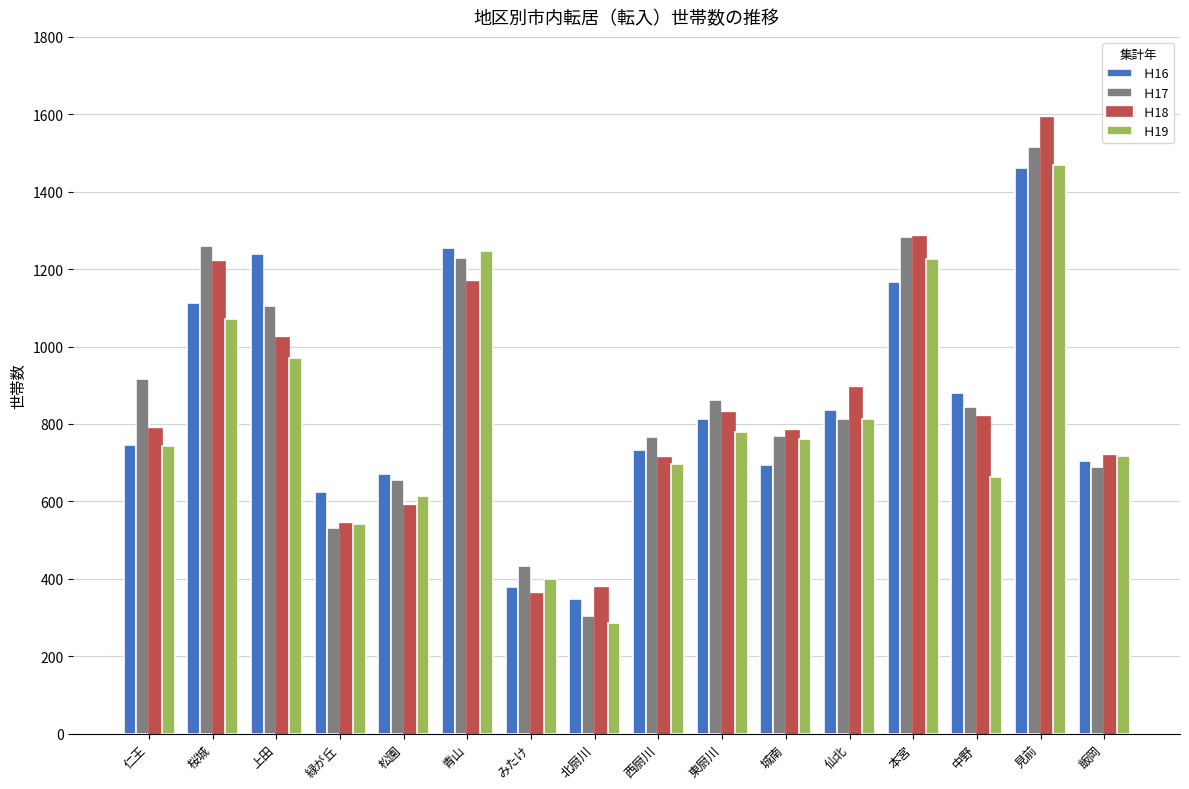

Which category has the highest value across all series?

見前